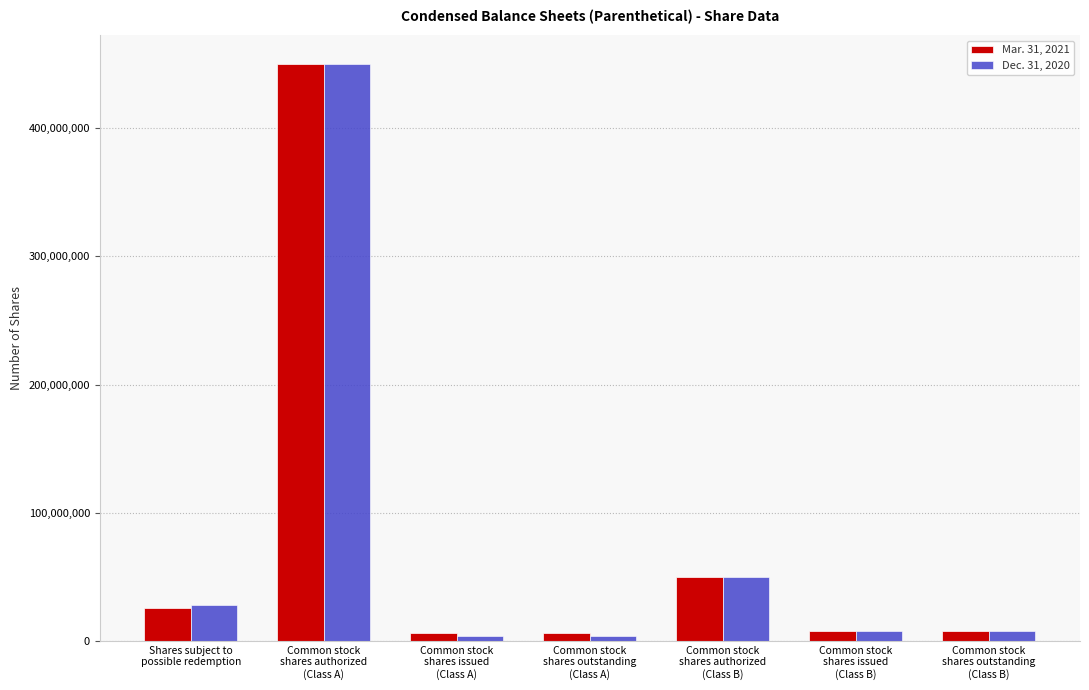

What is the label of the 6th bar from the right?

Common stock
shares authorized
(Class A)